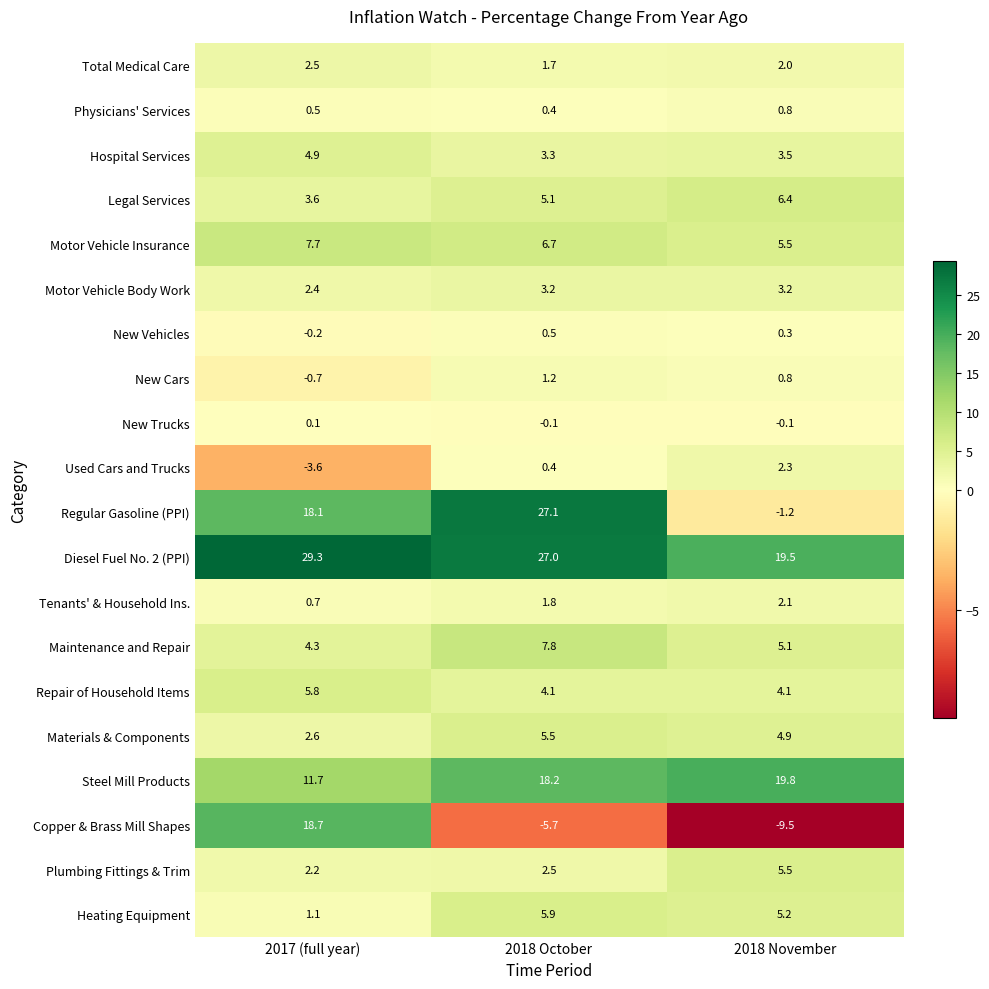

List the labels in order of Steel Mill Products value, smallest first.

2017 (full year), 2018 October, 2018 November